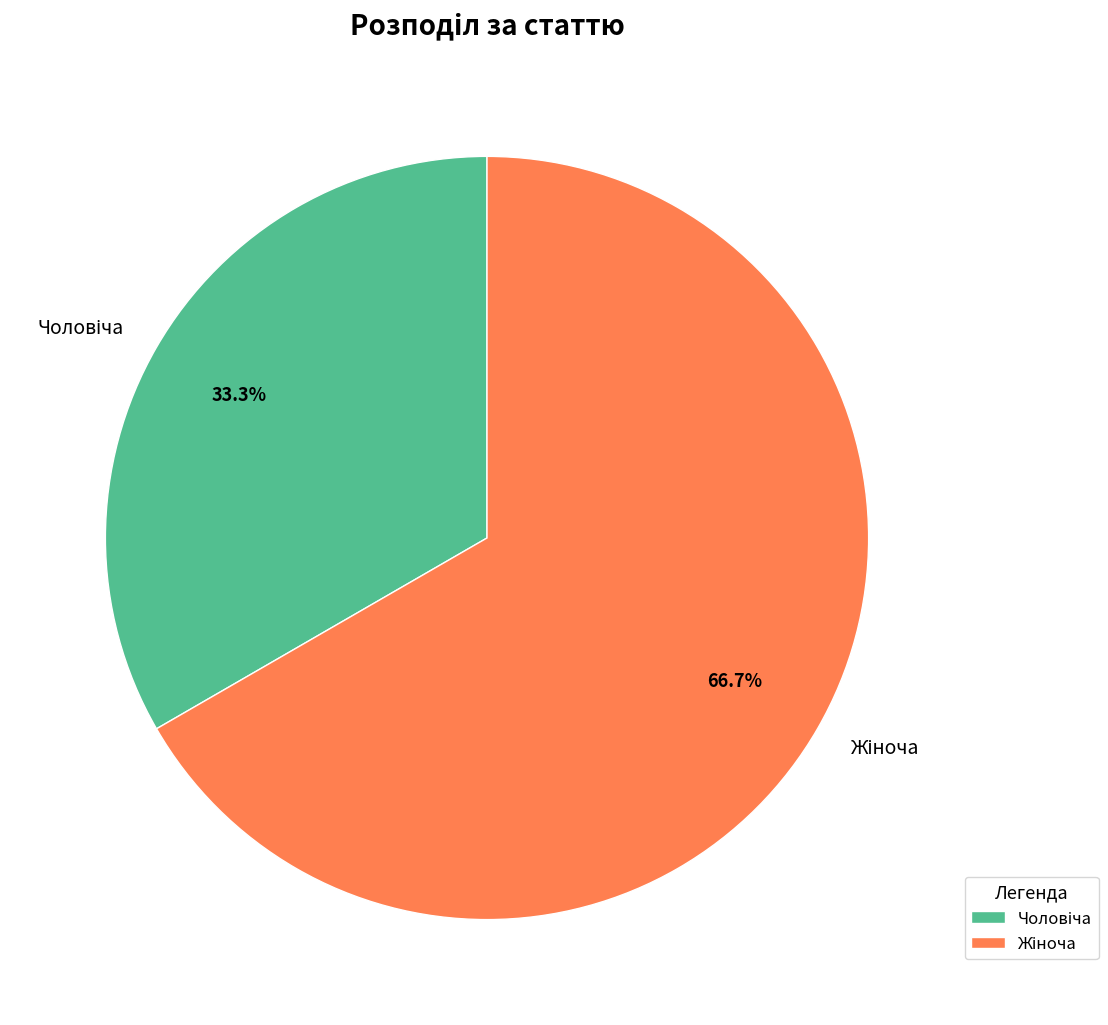

Is there any slice that represents more than half of the pie?

Yes